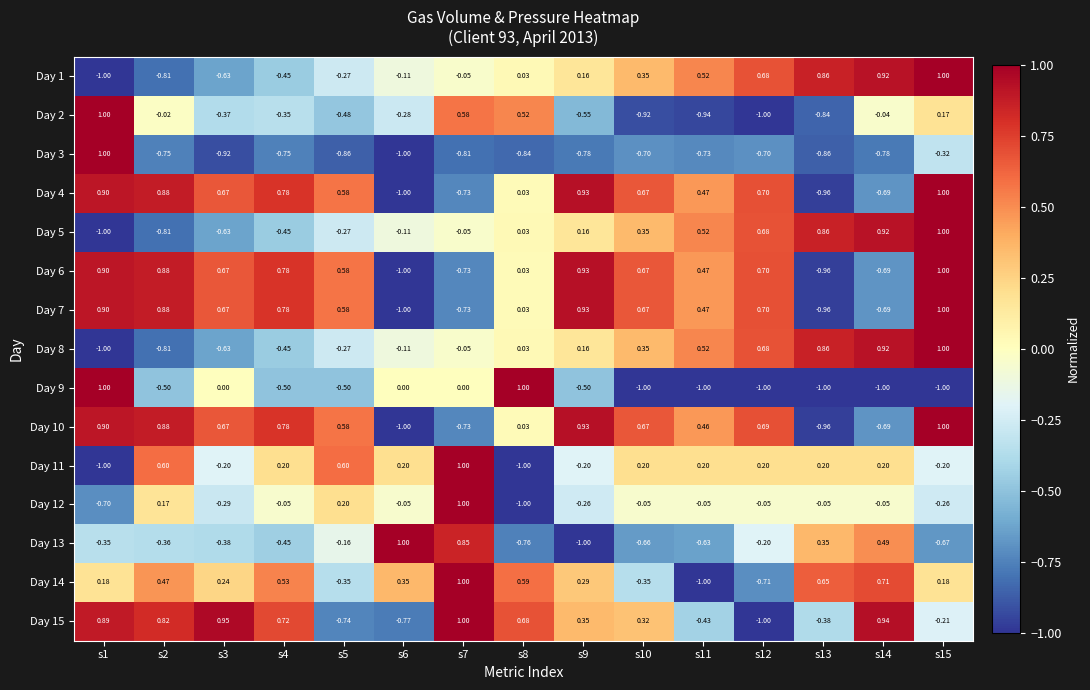

What is the total value across all series at s2?

1.5